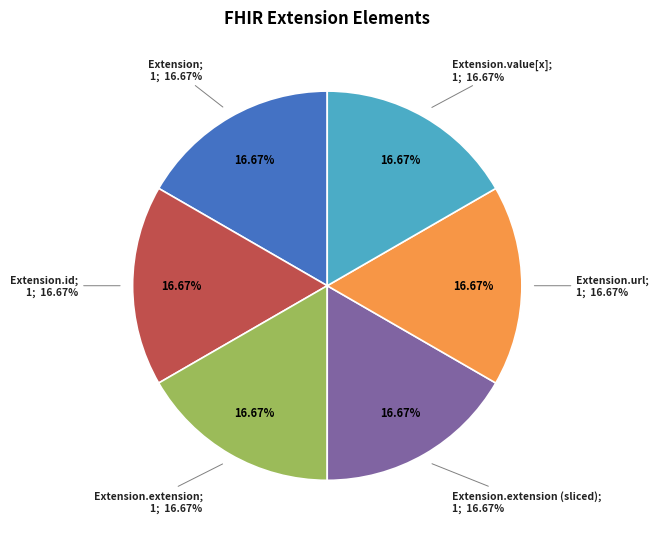

The Extension.id slice represents 1% of the pie. True or false?

False